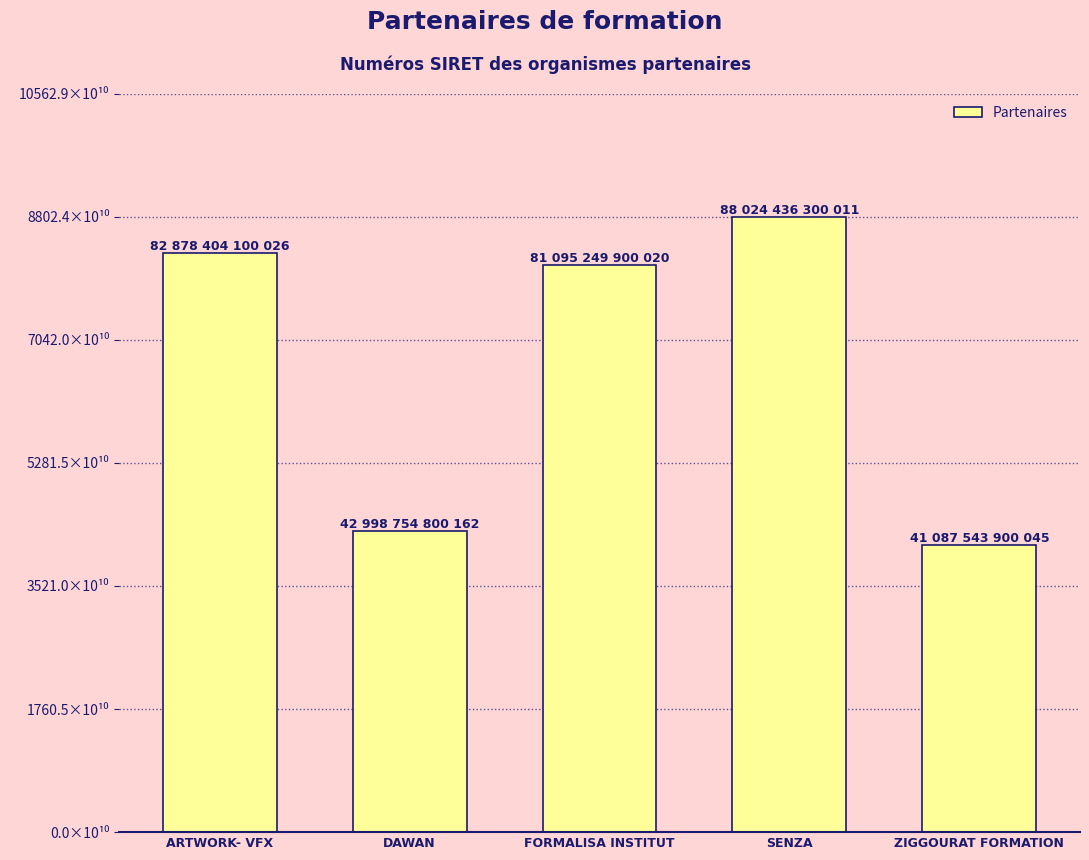

At which category does the chart reach its peak across all series?

SENZA